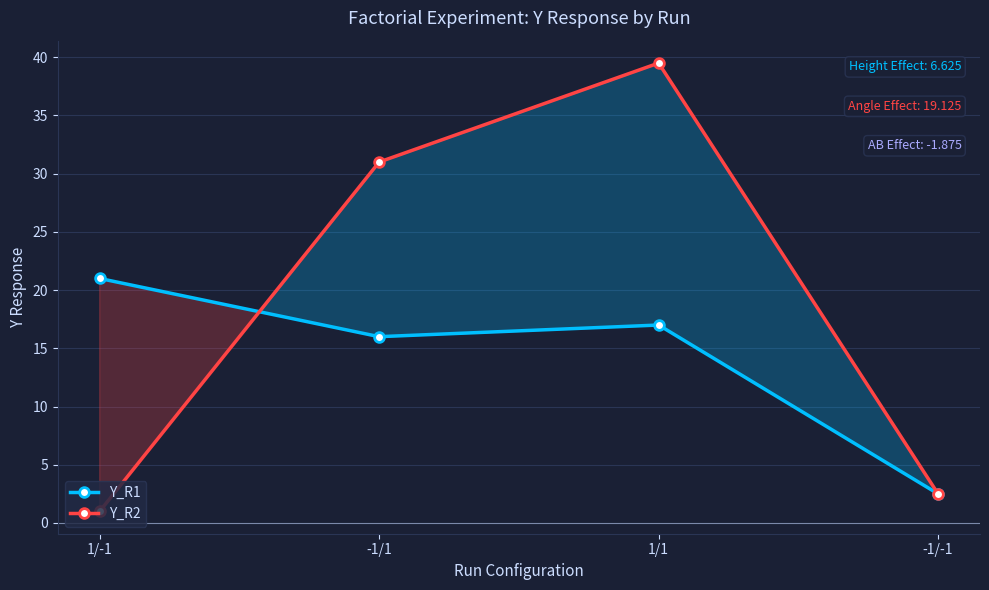

Which category has the lowest value in the Y_R1 series?

-1/-1